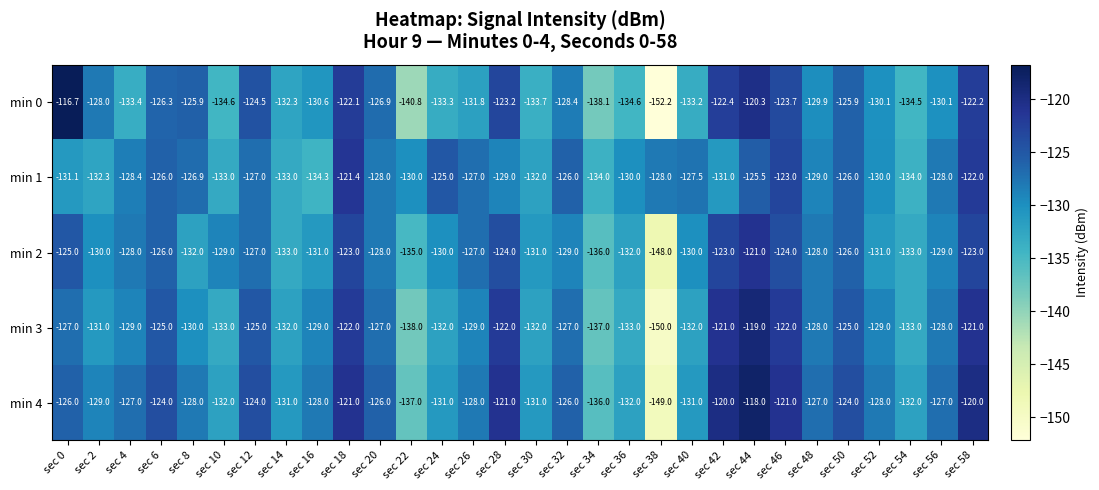

At which category is the sum across all series the highest?

sec 44